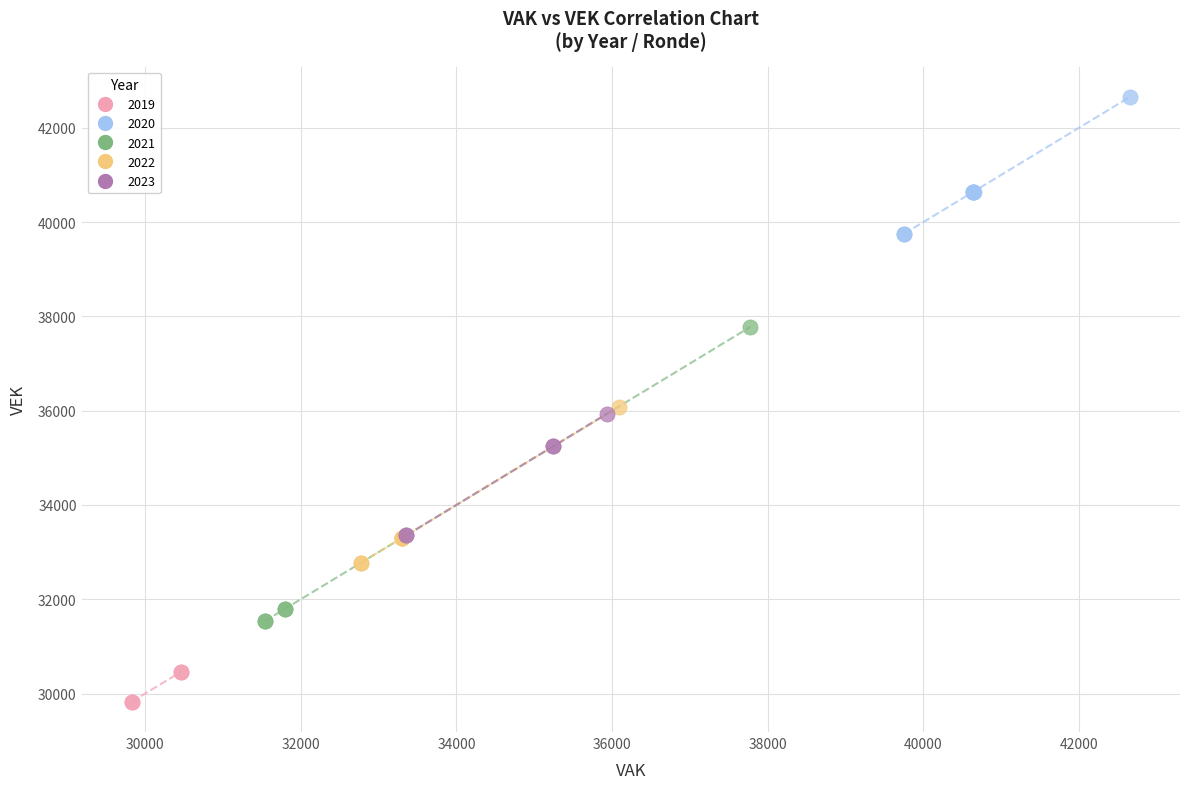

Which series reaches the minimum Y coordinate?

2019